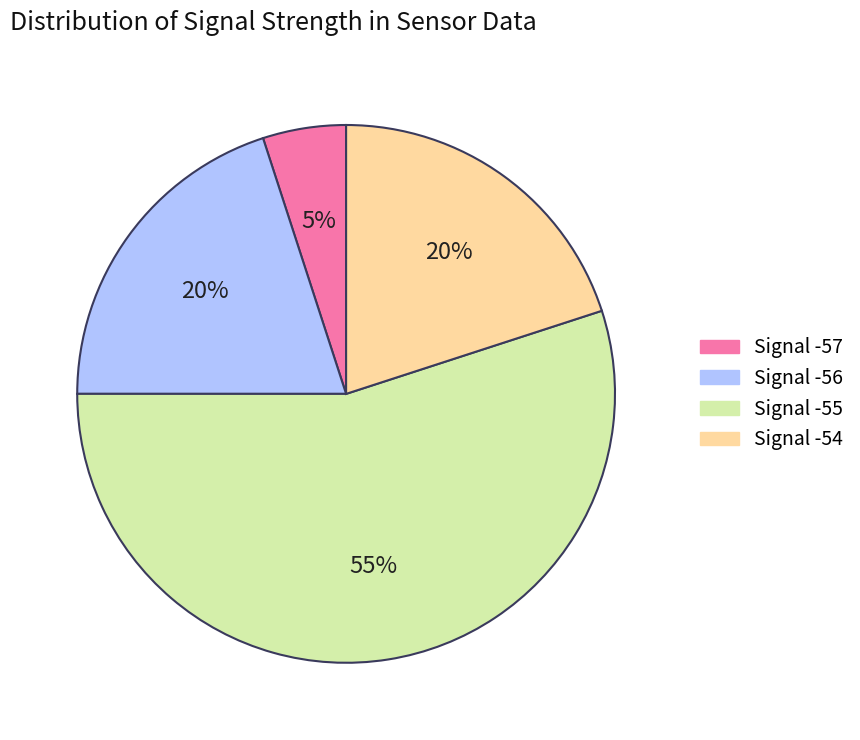

To the nearest percent, what is the difference between the largest and smallest slice percentages?

50%